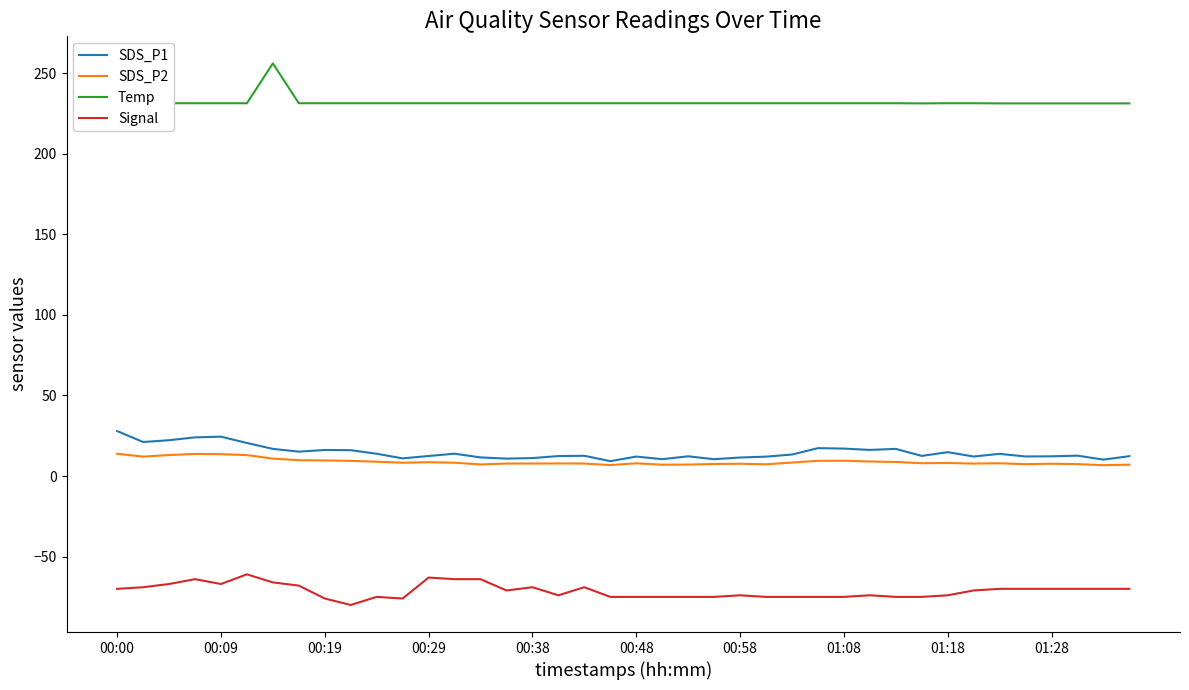

What is the maximum value shown in the chart?

256.0